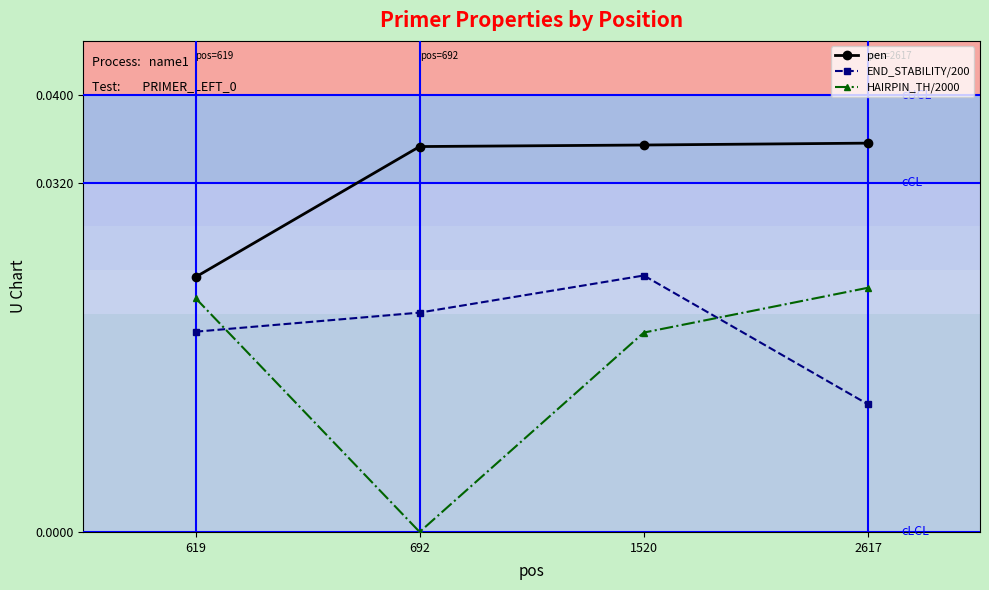

Rank the series at 2617 from highest to lowest value.

pen, HAIRPIN_TH/2000, END_STABILITY/200